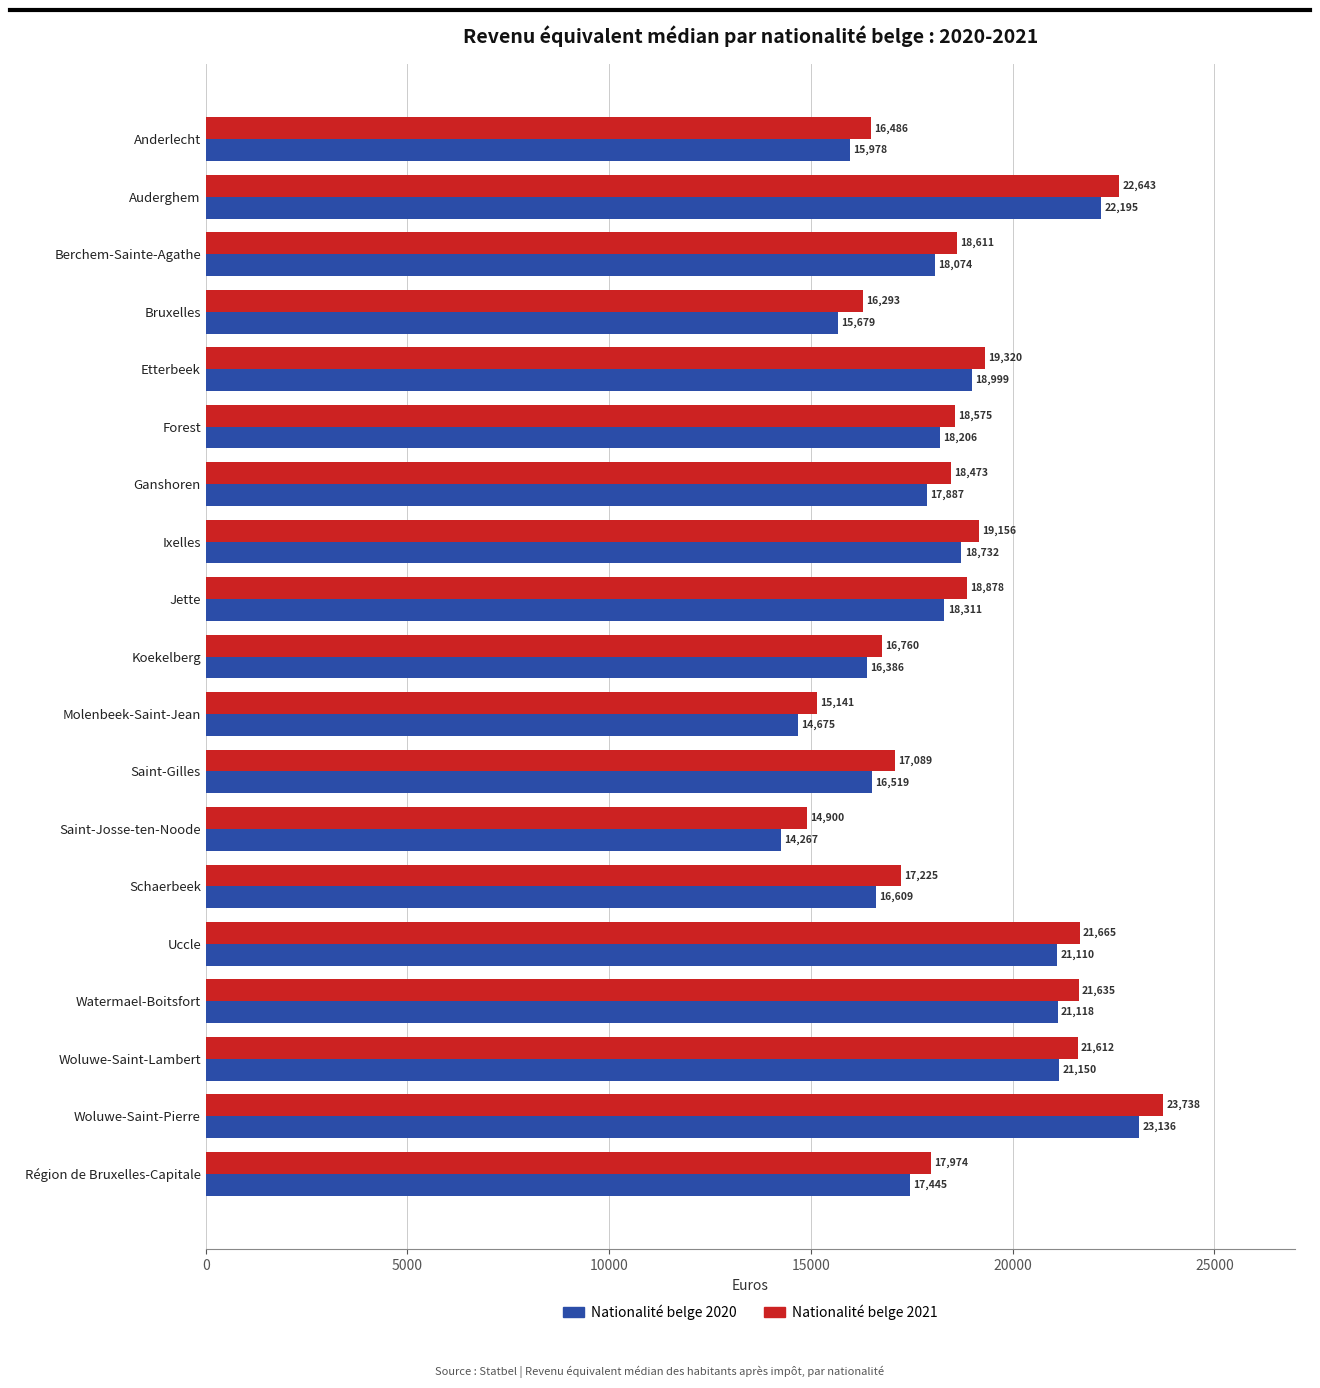

Where is Nationalité belge 2021 nearest to the value 19319?

Etterbeek